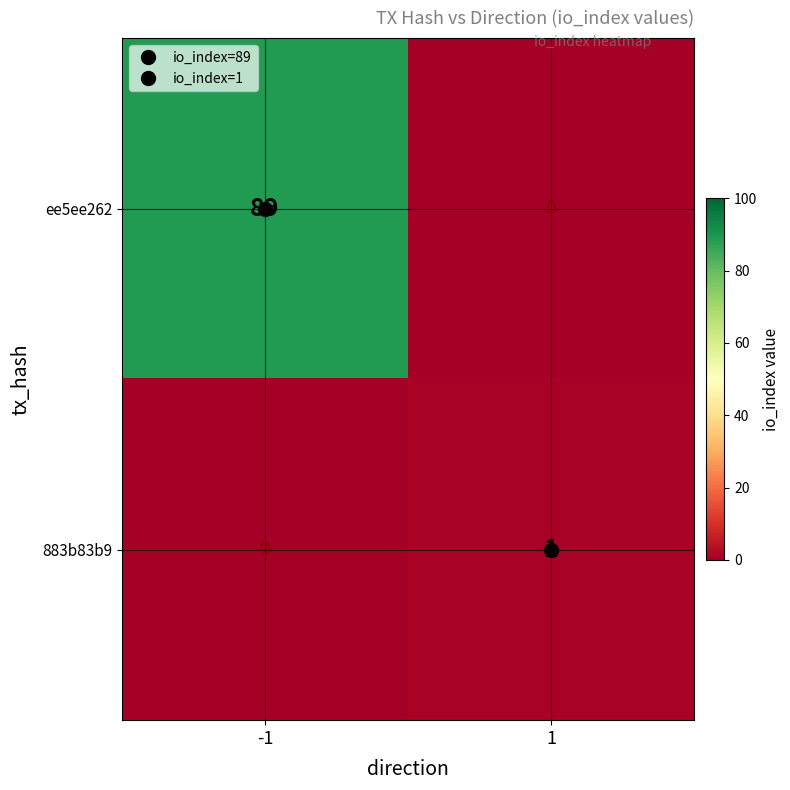

What is the sum of the ee5ee262 values at -1 and 1?

89